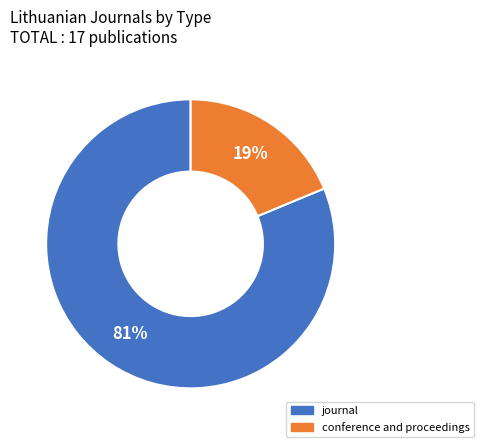

Is it true that conference and proceedings is 19% of the pie?

True